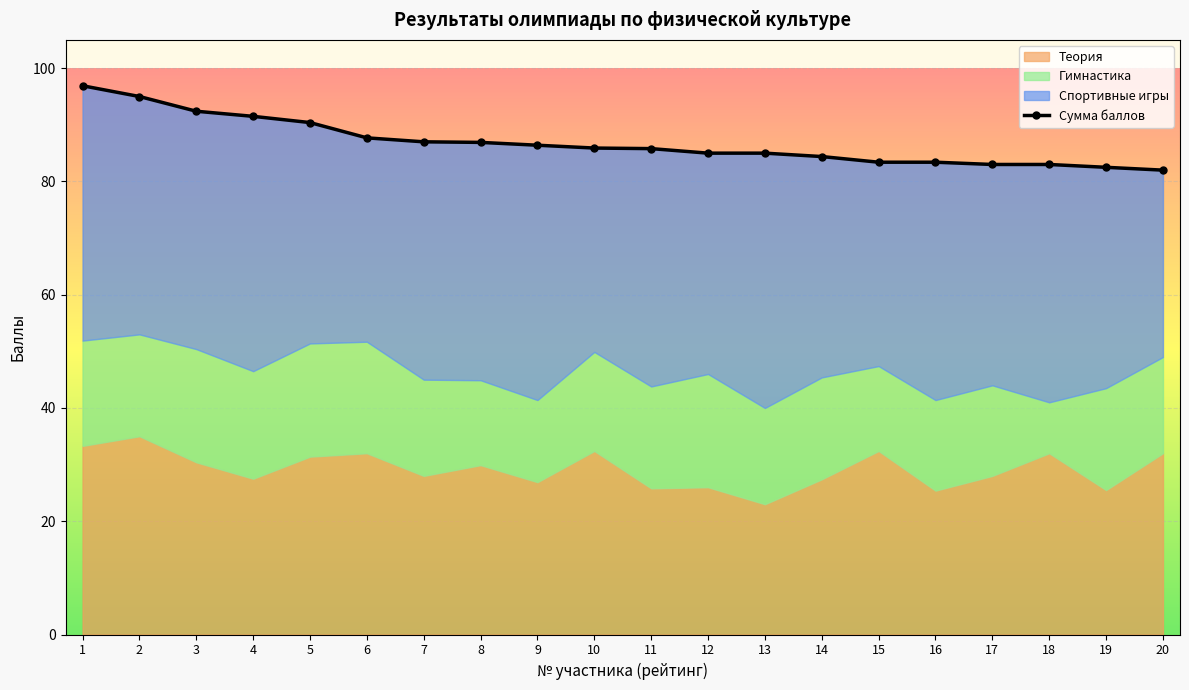

Reading left to right, what are all the values shown in this chart?

1=96.9	2=95.0	3=92.4	4=91.5	5=90.4	6=87.7	7=87.0	8=86.9	9=86.4	10=85.9	11=85.8	12=85.0	13=85.0	14=84.4	15=83.4	16=83.4	17=83.0	18=83.0	19=82.5	20=82.0